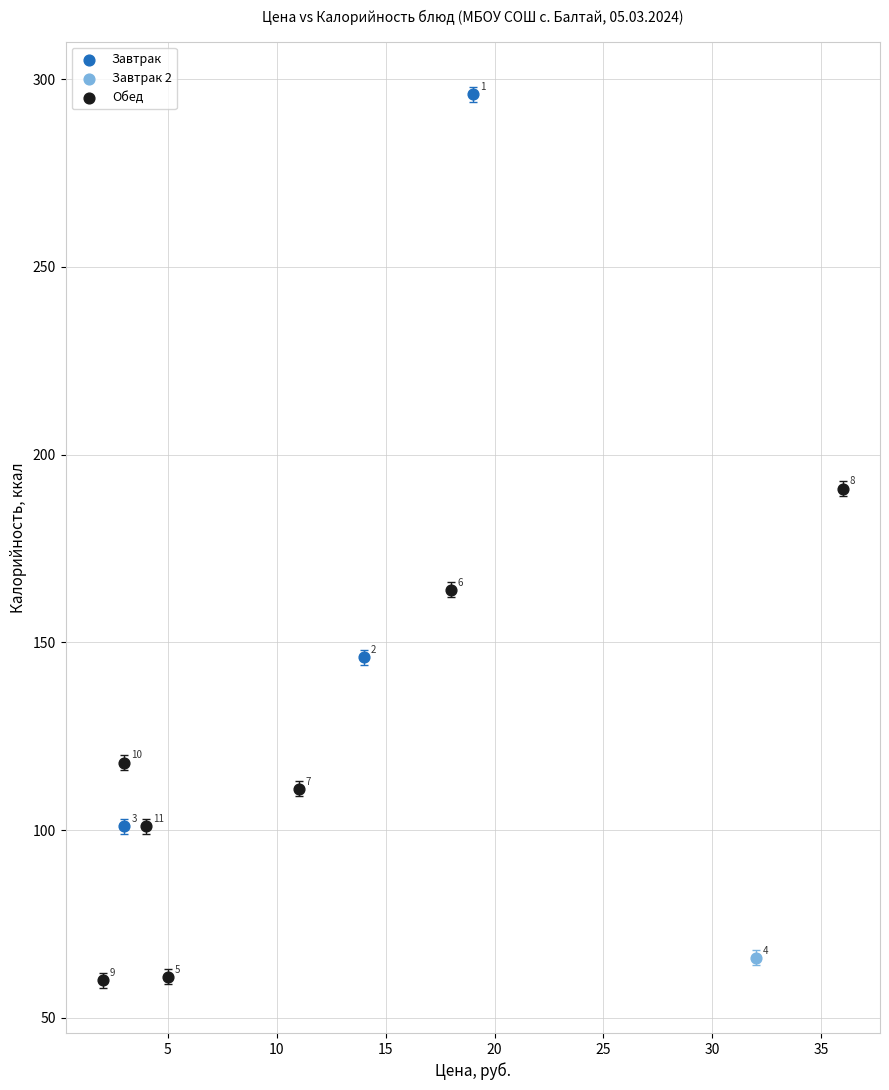

What are all the series names shown in the legend?

Завтрак, Завтрак 2, Обед